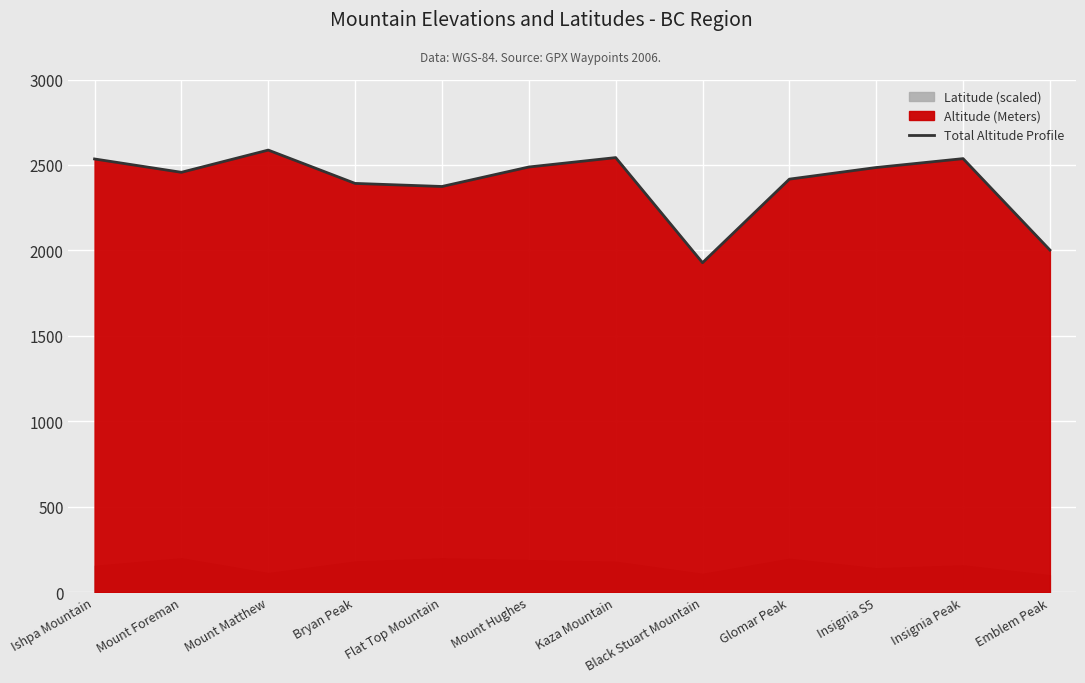

What is the label of the 7th point from the left?

Kaza Mountain